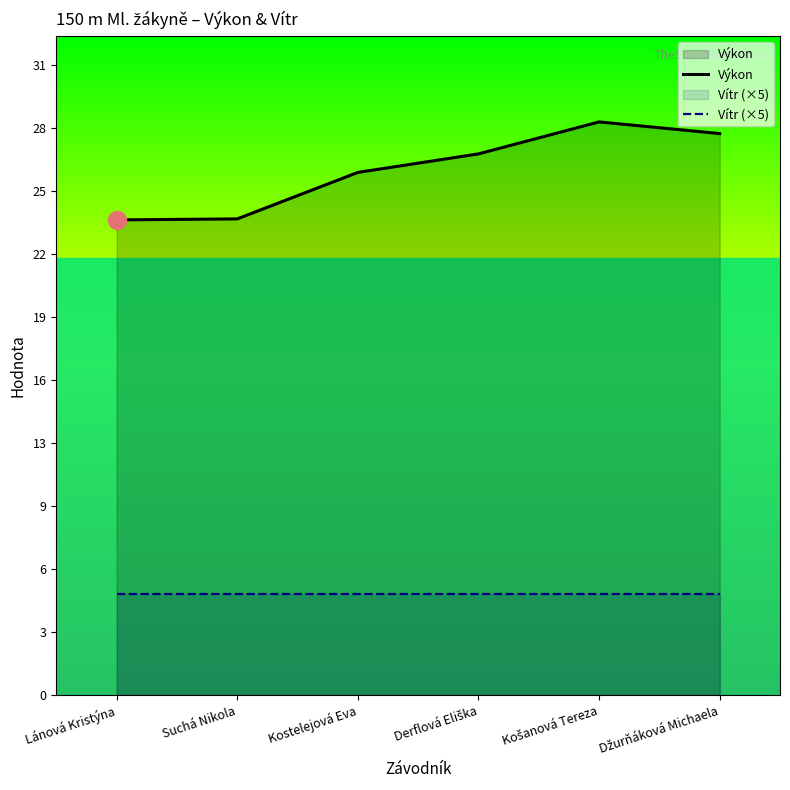

At how many categories does at least one series exceed 6?

6